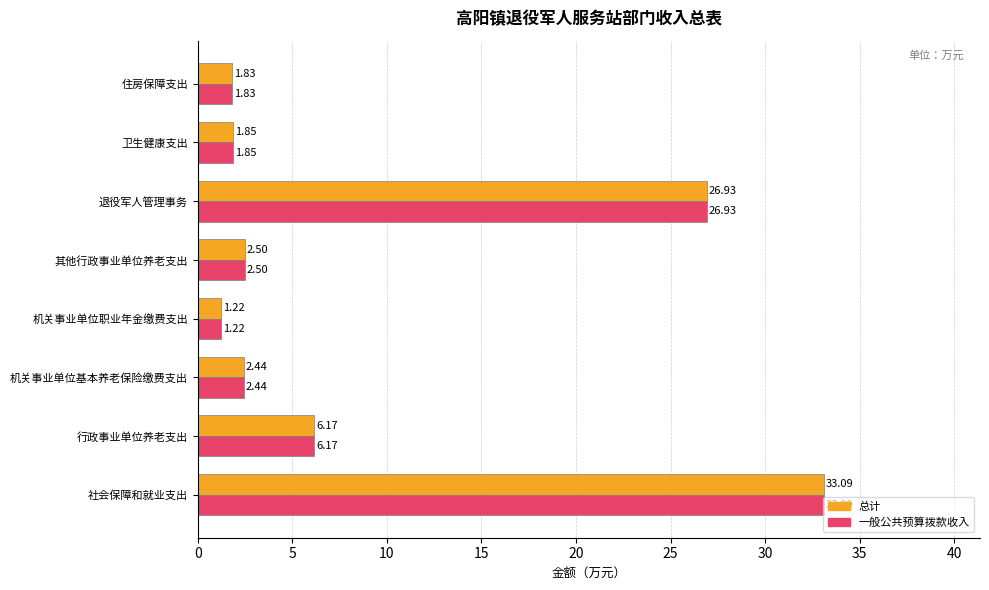

How many series are shown in this chart?

2